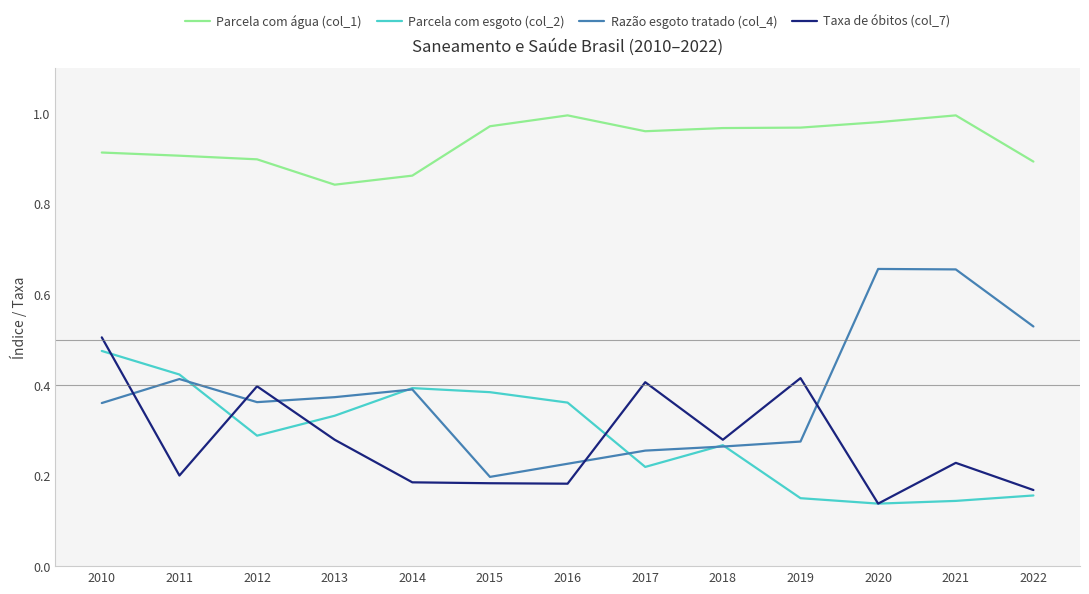

What are all the series names shown in the legend?

Parcela com água (col_1), Parcela com esgoto (col_2), Razão esgoto tratado (col_4), Taxa de óbitos (col_7)